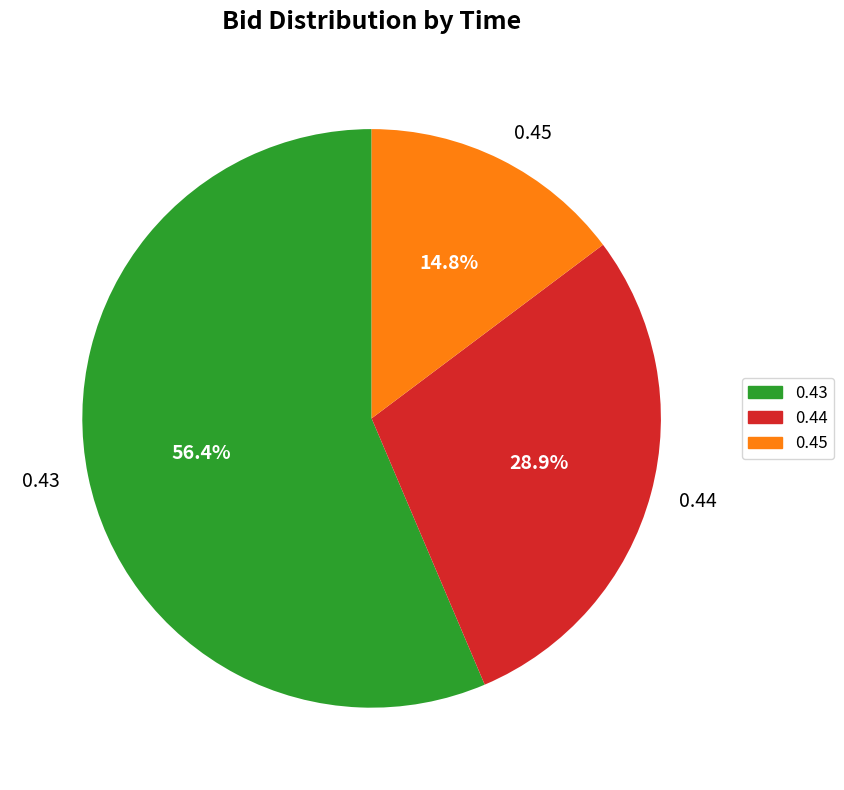

Do 0.45 and 0.43 together represent more than half of the pie?

Yes